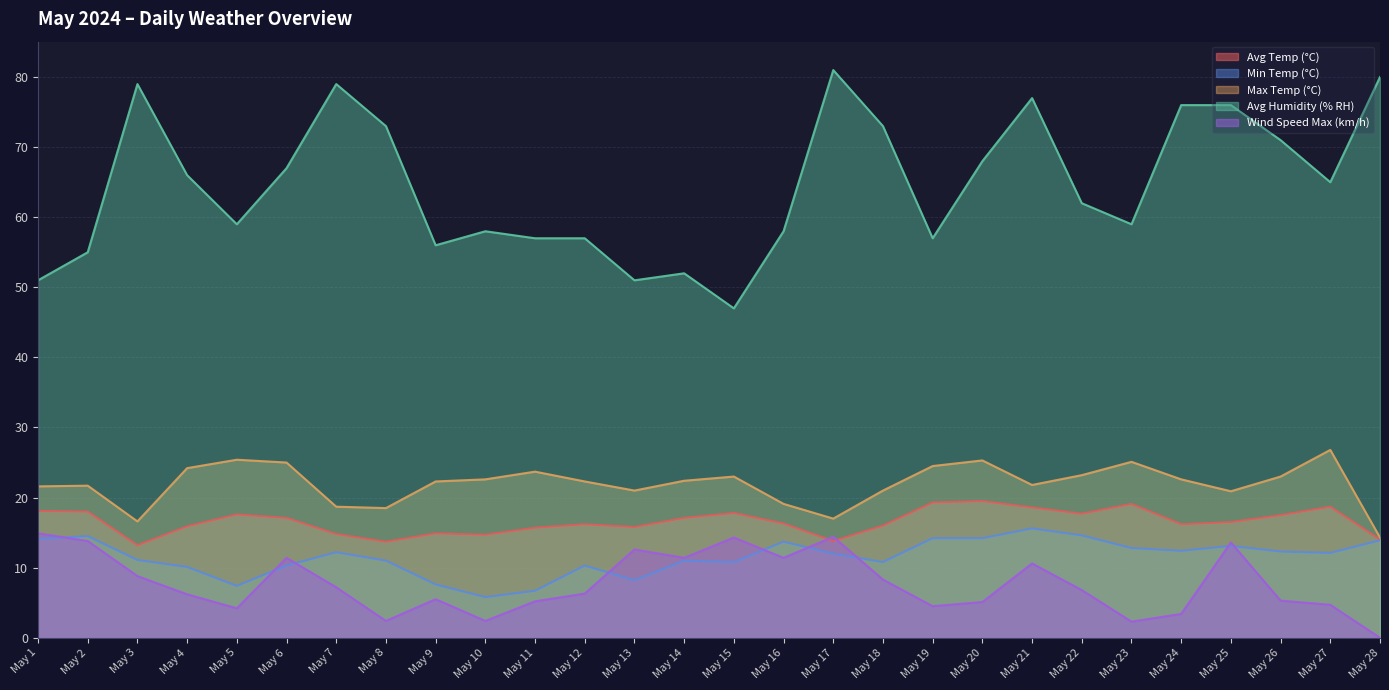

At which category does Wind Speed Max (km/h) reach its first local peak?

May 6